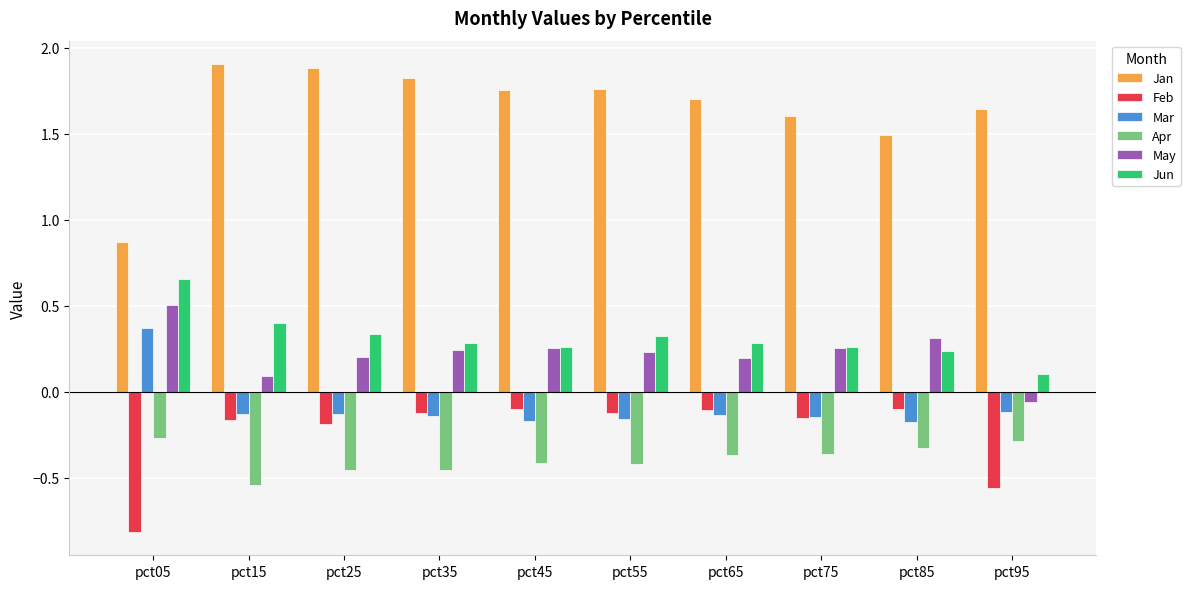

At which label does May first exceed 0?

pct05